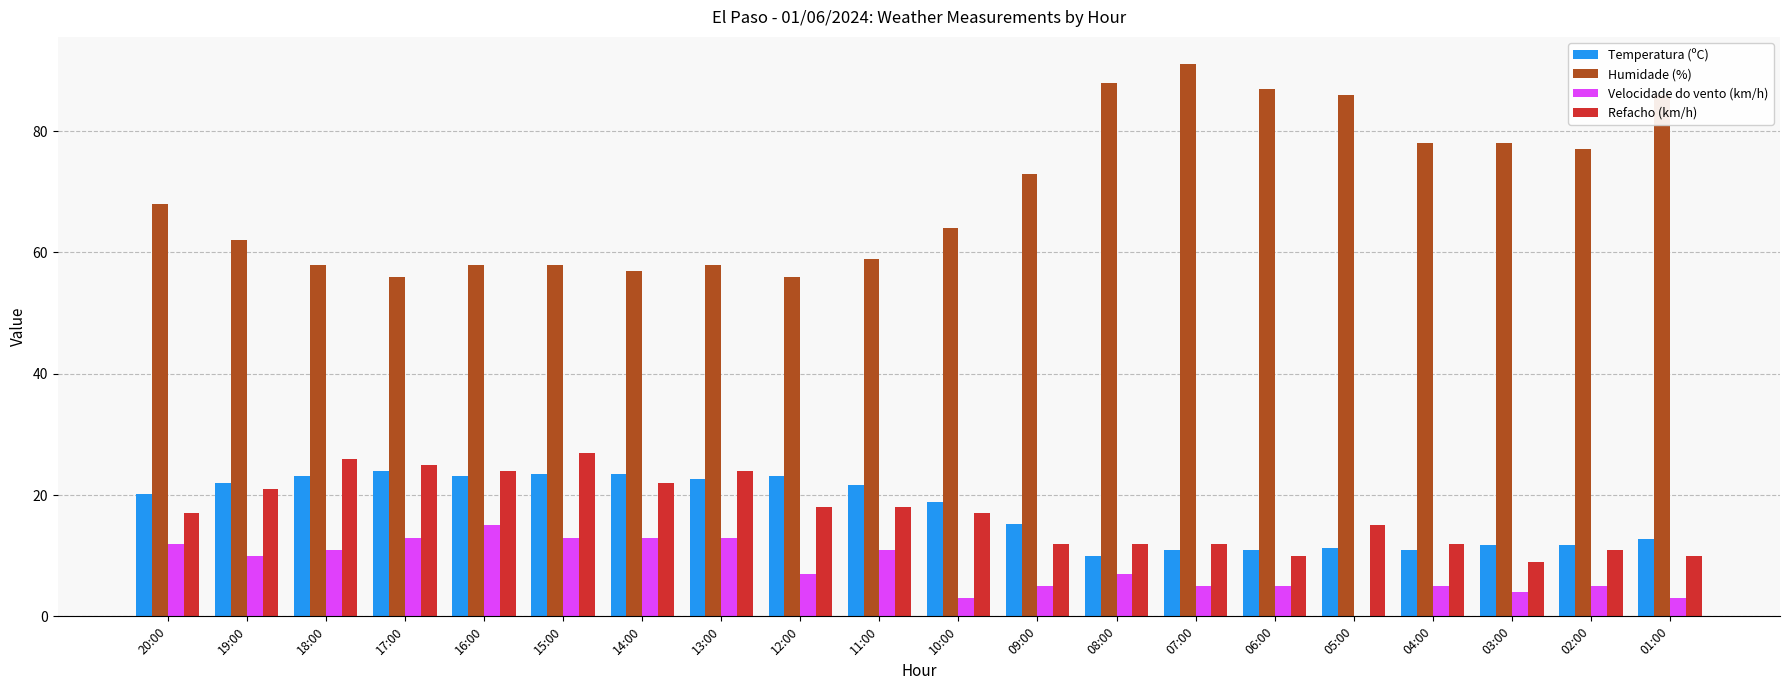

Which series has the widest spread of values?

Humidade (%)